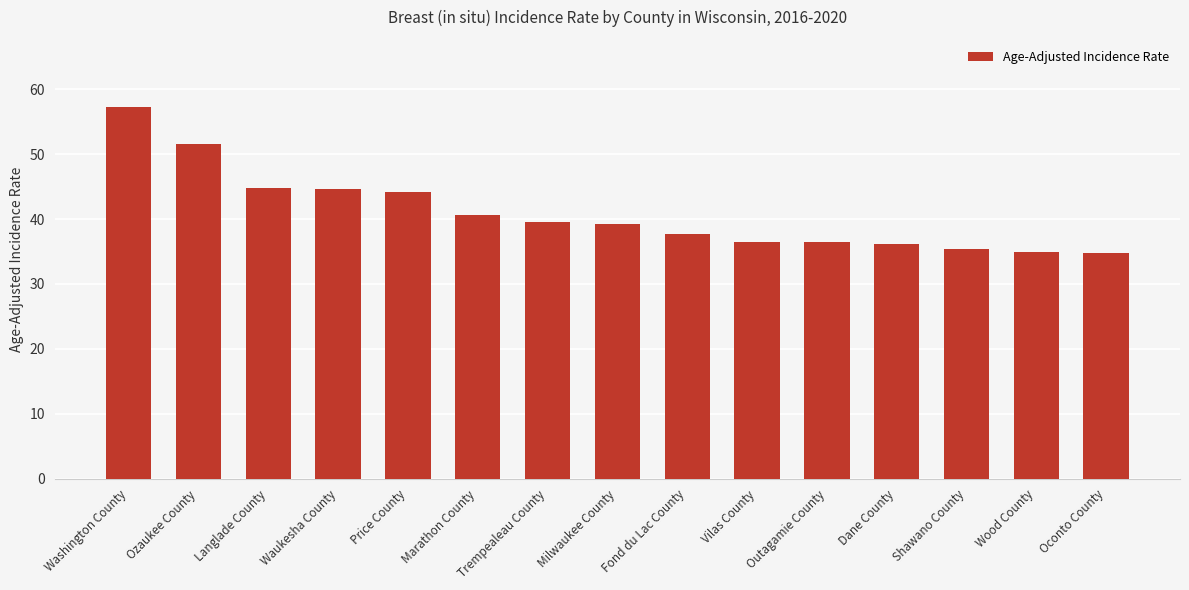

What is the label of the 1st bar from the right?

Oconto County